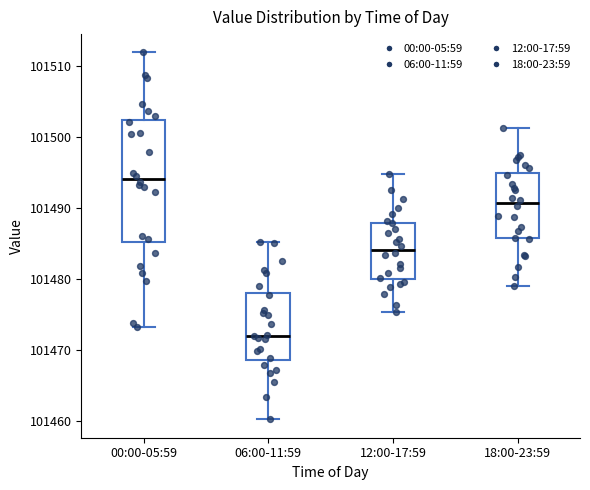

Which box's median line is the lowest?

06:00-11:59